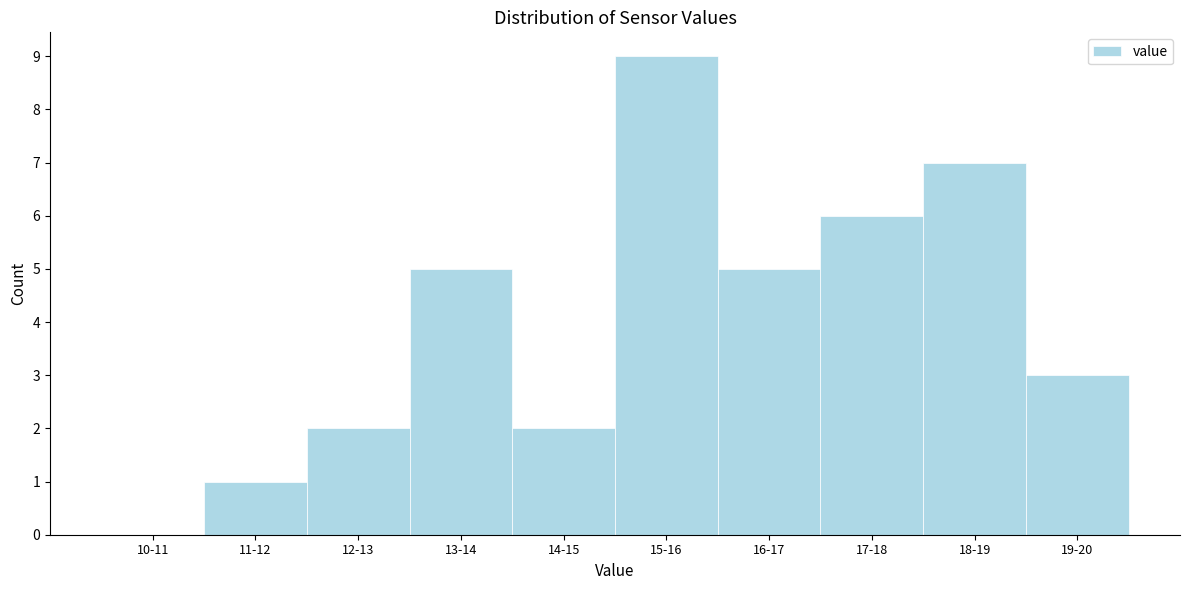

Reading left to right, transcribe all the data shown in this chart.

10-11=0	11-12=1	12-13=2	13-14=5	14-15=2	15-16=9	16-17=5	17-18=6	18-19=7	19-20=3